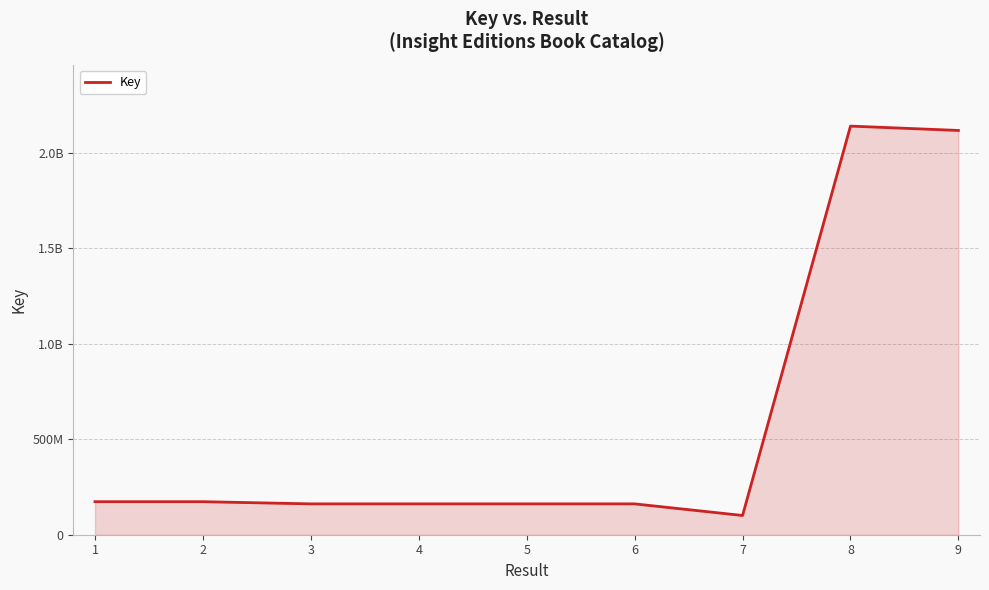

Between 5 and 8, which is larger?

8